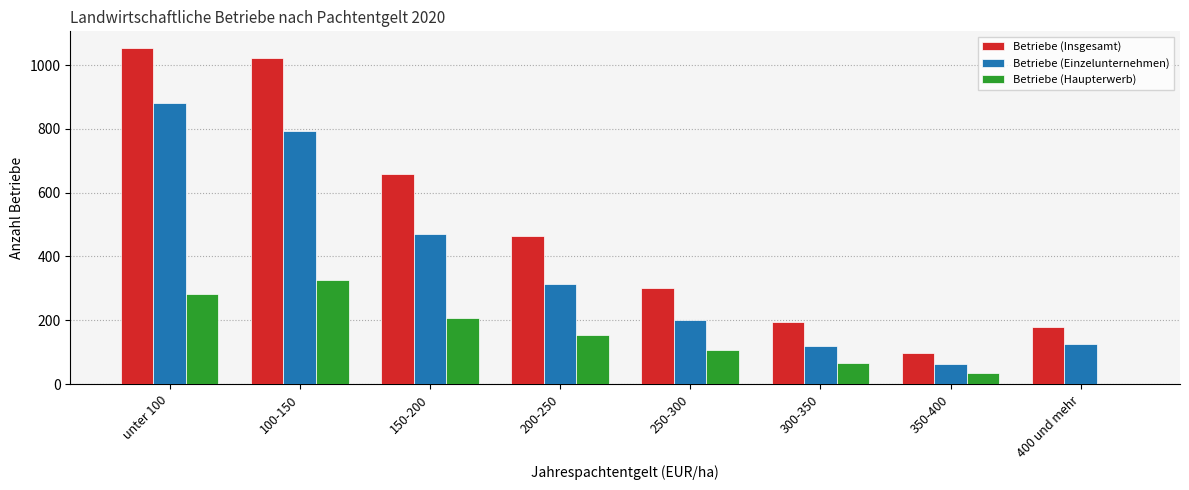

The value of Betriebe (Haupterwerb) at 100-150 is 325. True or false?

True